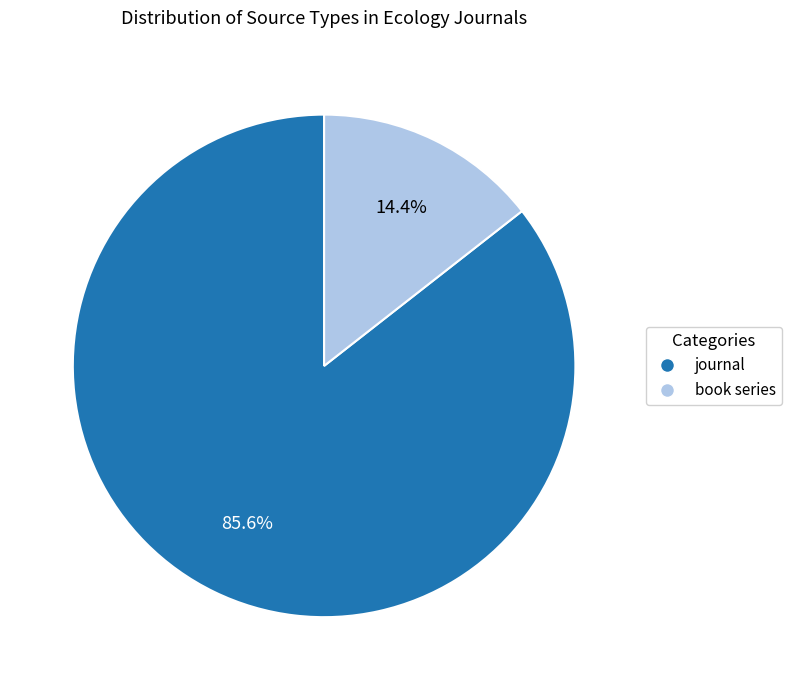

Is it true that journal is 86% of the pie?

True